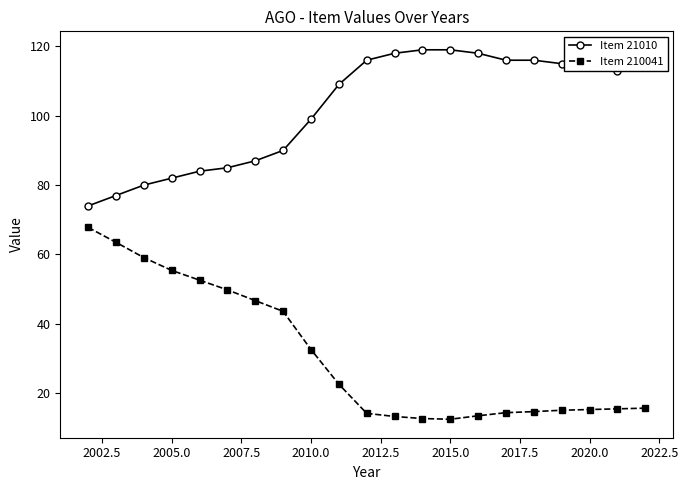

Which series has the widest spread of values?

Item 210041